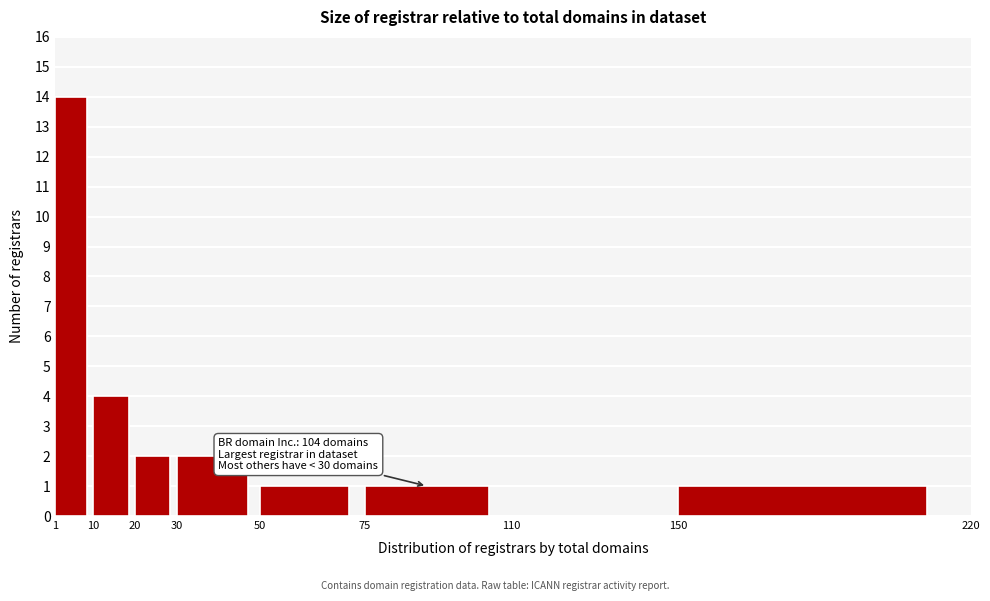

Which range on the x-axis has the tallest bar?

1 to 10